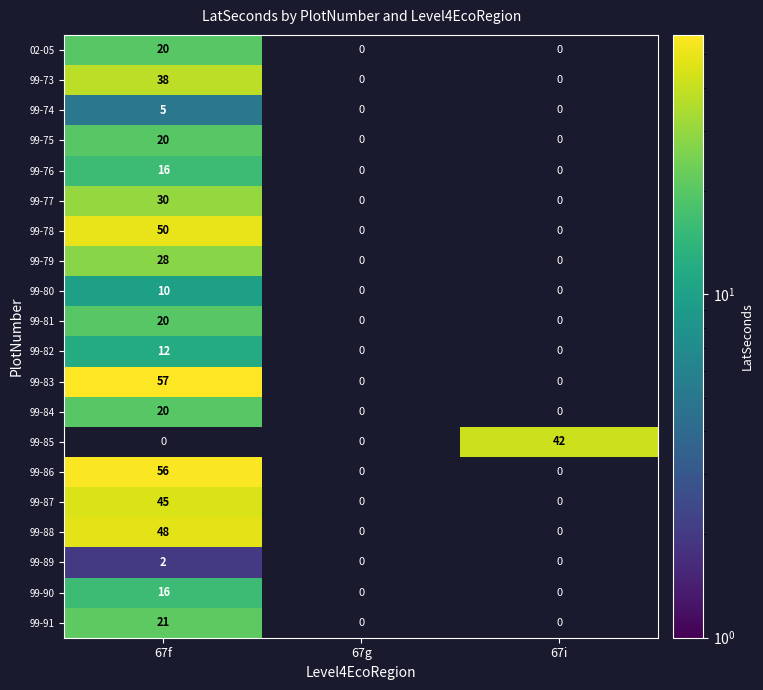

The 99-80 series shows 17 at 67f. True or false?

False